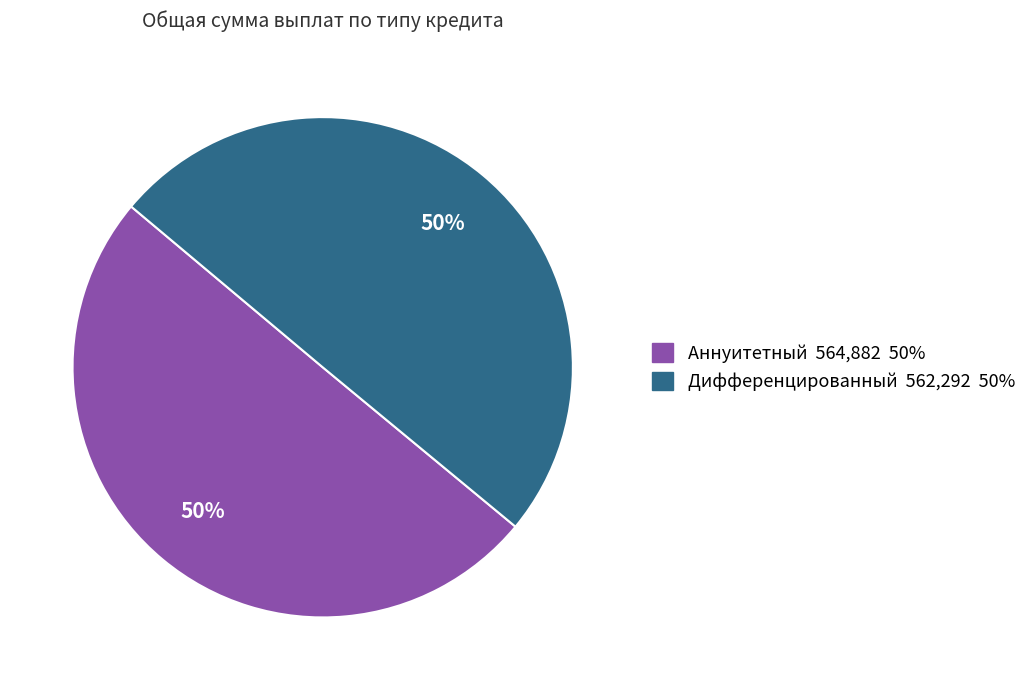

To the nearest percent, what percentage of the pie is Дифференцированный?

50%